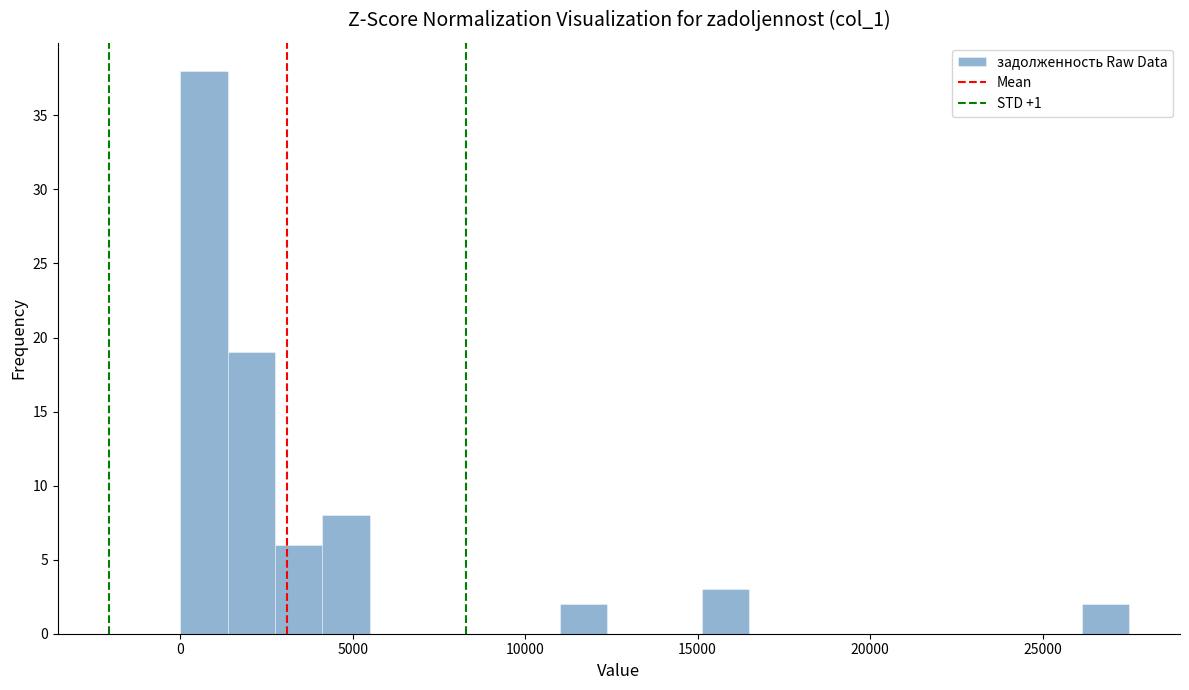

Around what value on the x-axis is the tallest bar? Give the approximate position of its centre, as read against the axis.

500